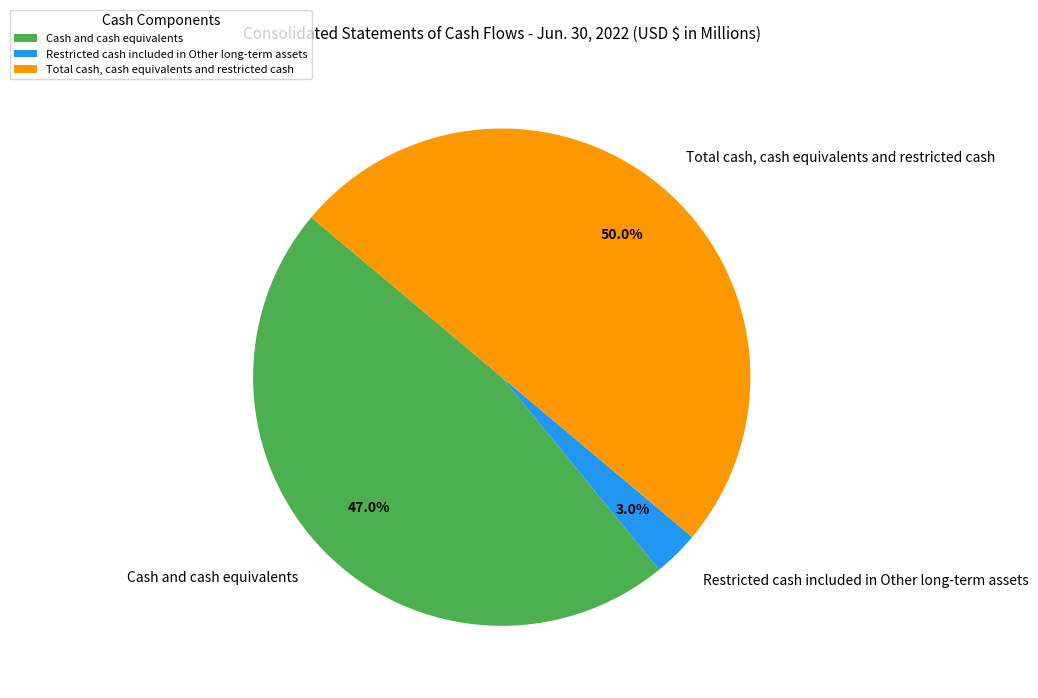

Between Cash and cash equivalents and Total cash, cash equivalents and restricted cash, which is larger?

Total cash, cash equivalents and restricted cash